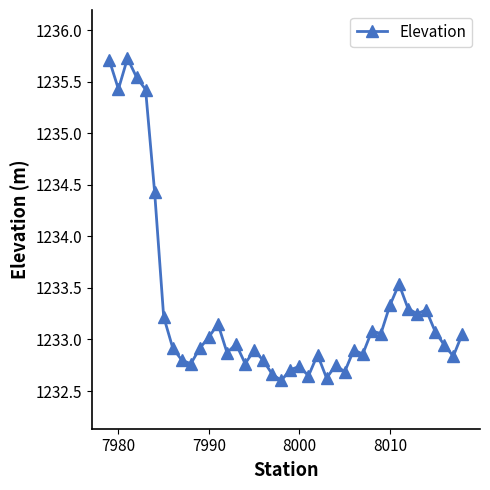

What is the greatest value displayed?

1235.7